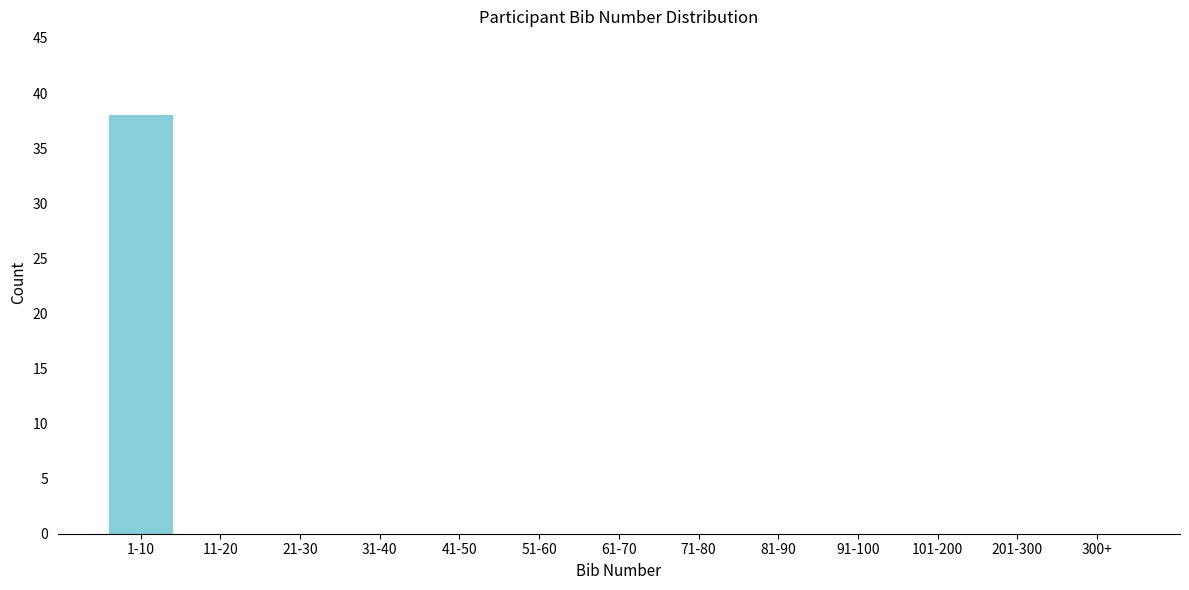

Reading right to left, extract all data points from this chart.

300+=0	201-300=0	101-200=0	91-100=0	81-90=0	71-80=0	61-70=0	51-60=0	41-50=0	31-40=0	21-30=0	11-20=0	1-10=38